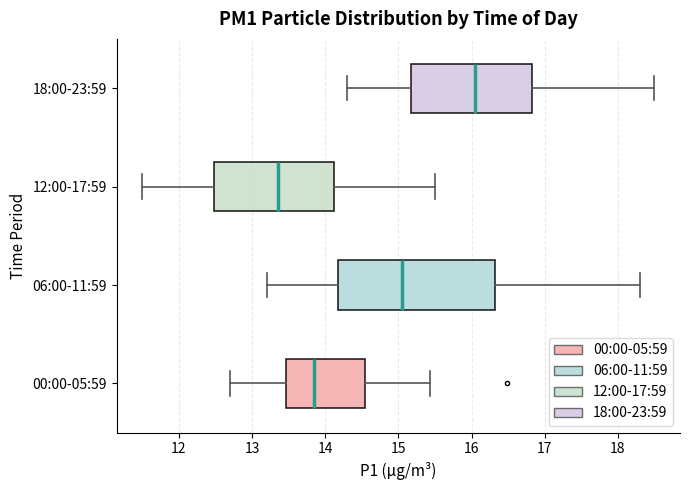

Comparing the boxes themselves (not the whiskers), which one is the widest?

06:00-11:59